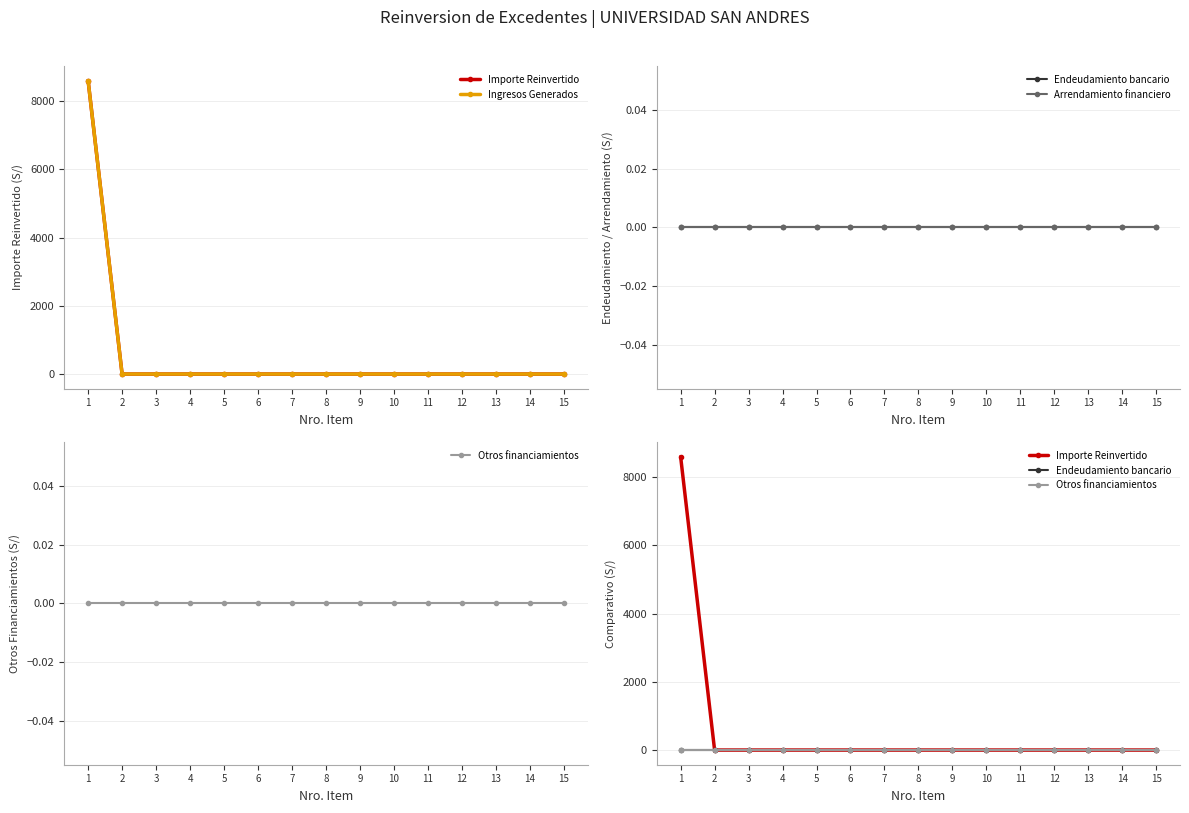

List the labels in order of Ingresos Generados value, smallest first.

2, 3, 4, 5, 6, 7, 8, 9, 10, 11, 12, 13, 14, 15, 1